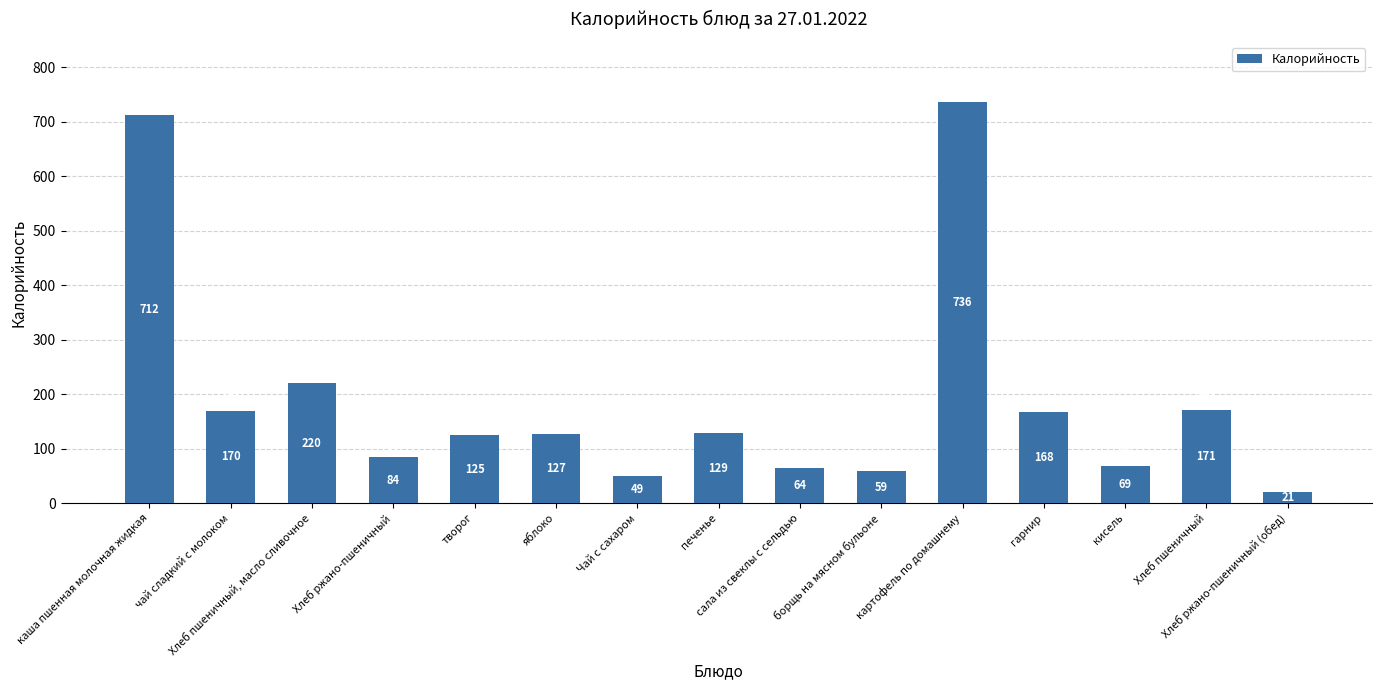

What position from the left is Чай с сахаром?

7